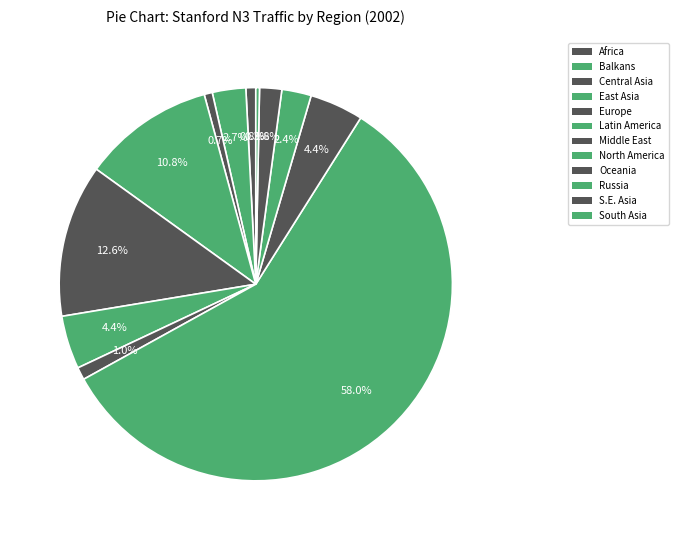

How many slices are in this pie chart?

12